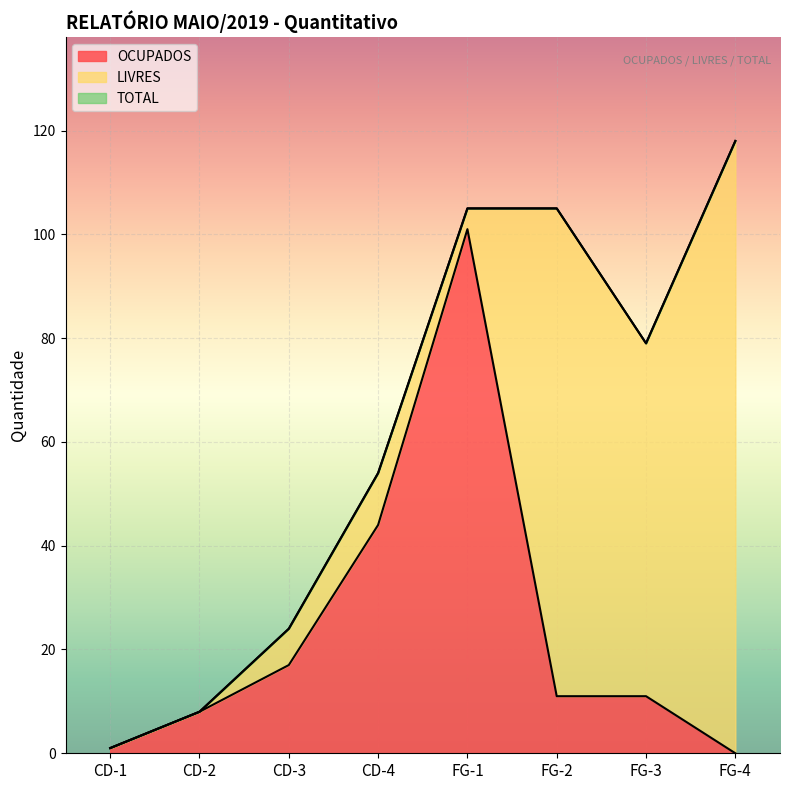

Does the chart display data point markers on the line(s)?

No